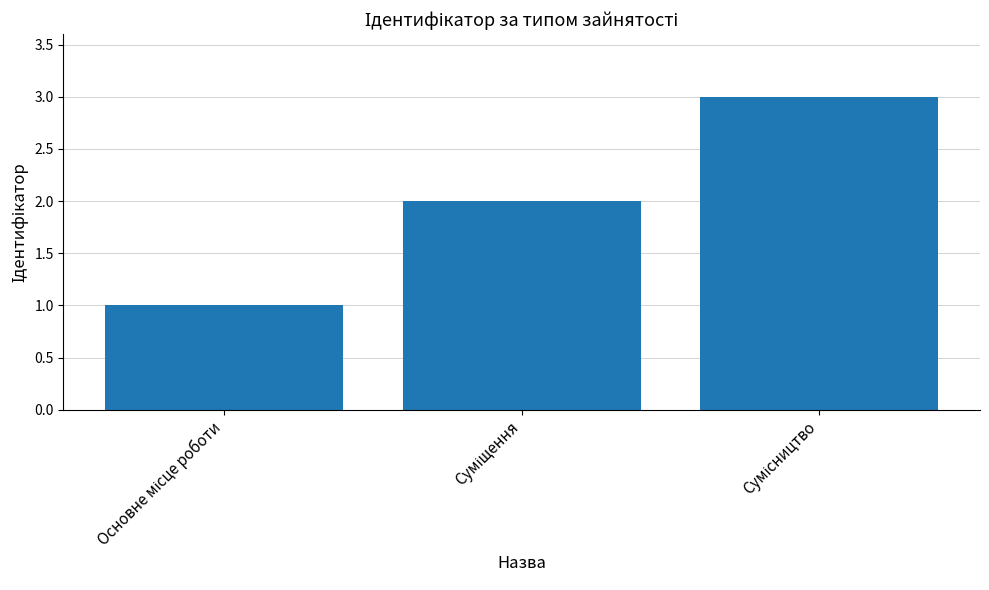

What is the sum of all values?

6